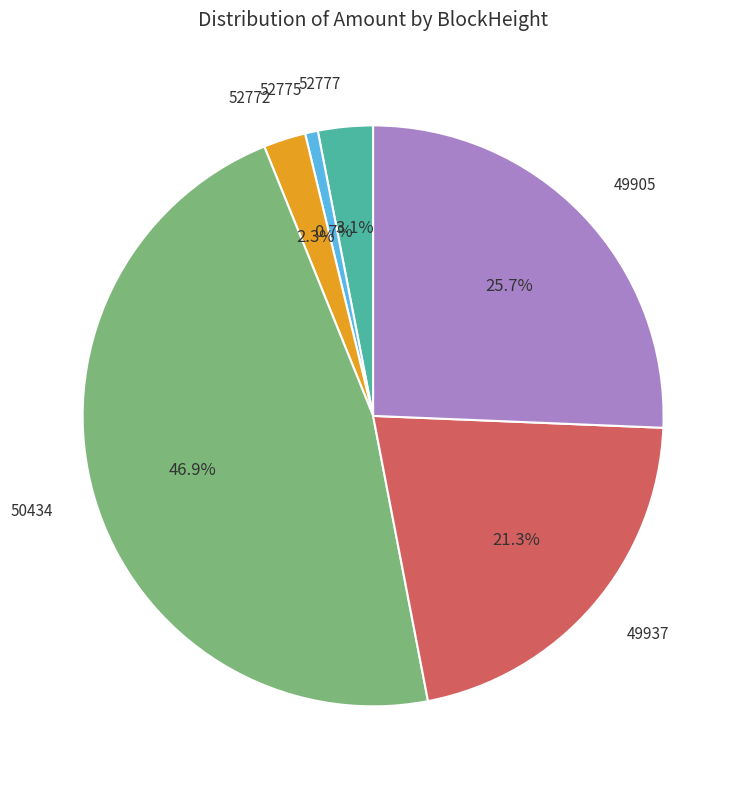

What percentage is the 52772 slice, to the nearest percent?

2%